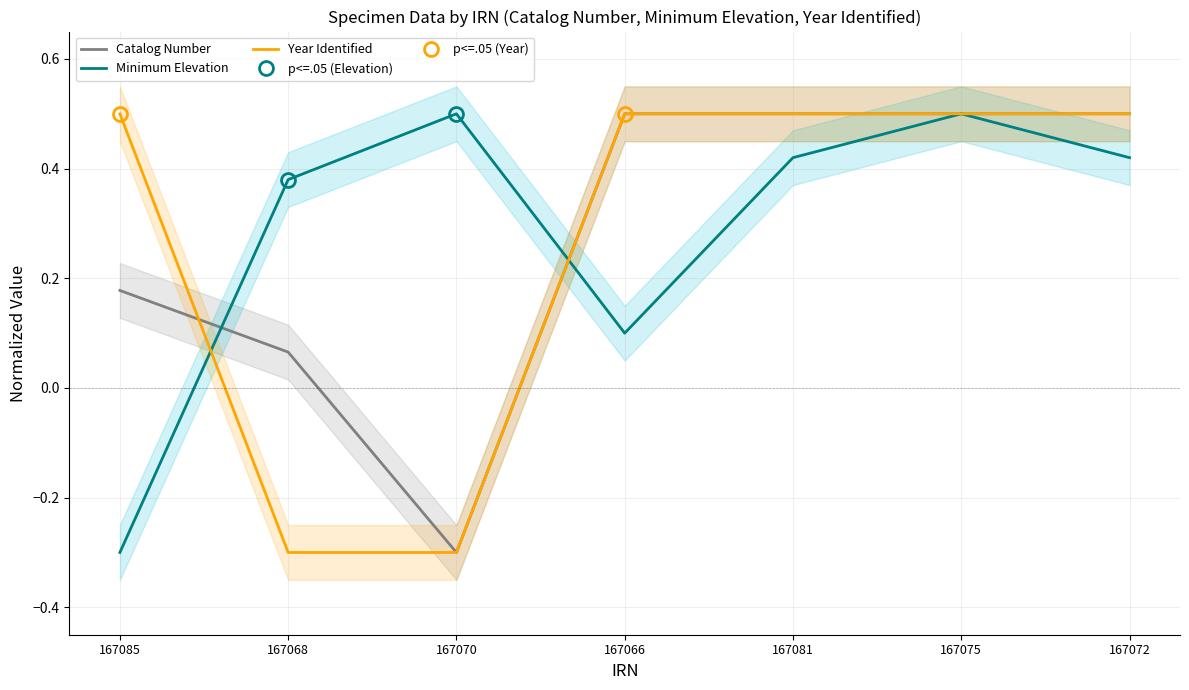

What position from the right is 167068?

6